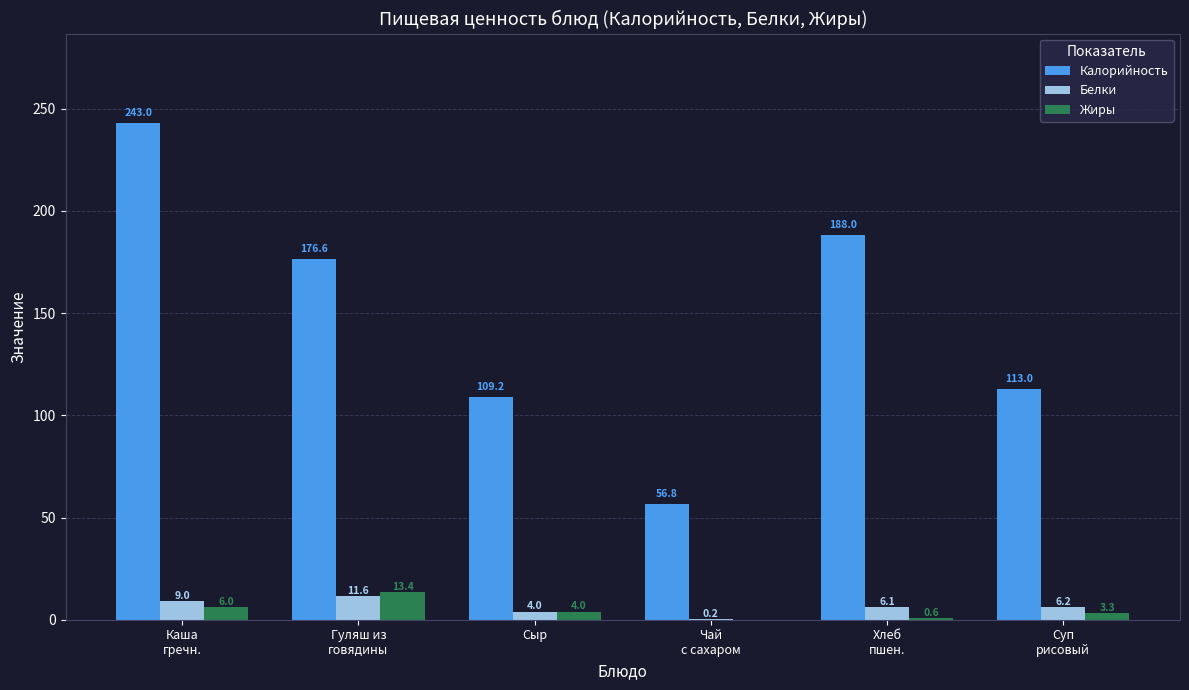

Are the bars horizontal?

No